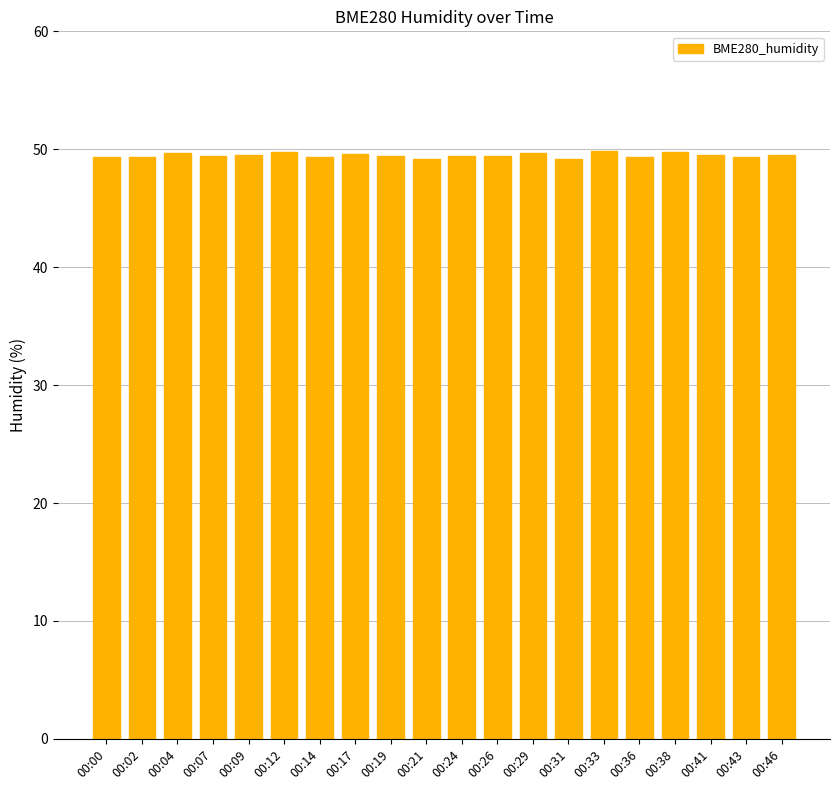

Approximately how many times larger is the value at 00:00 compared to 00:21?

1.0